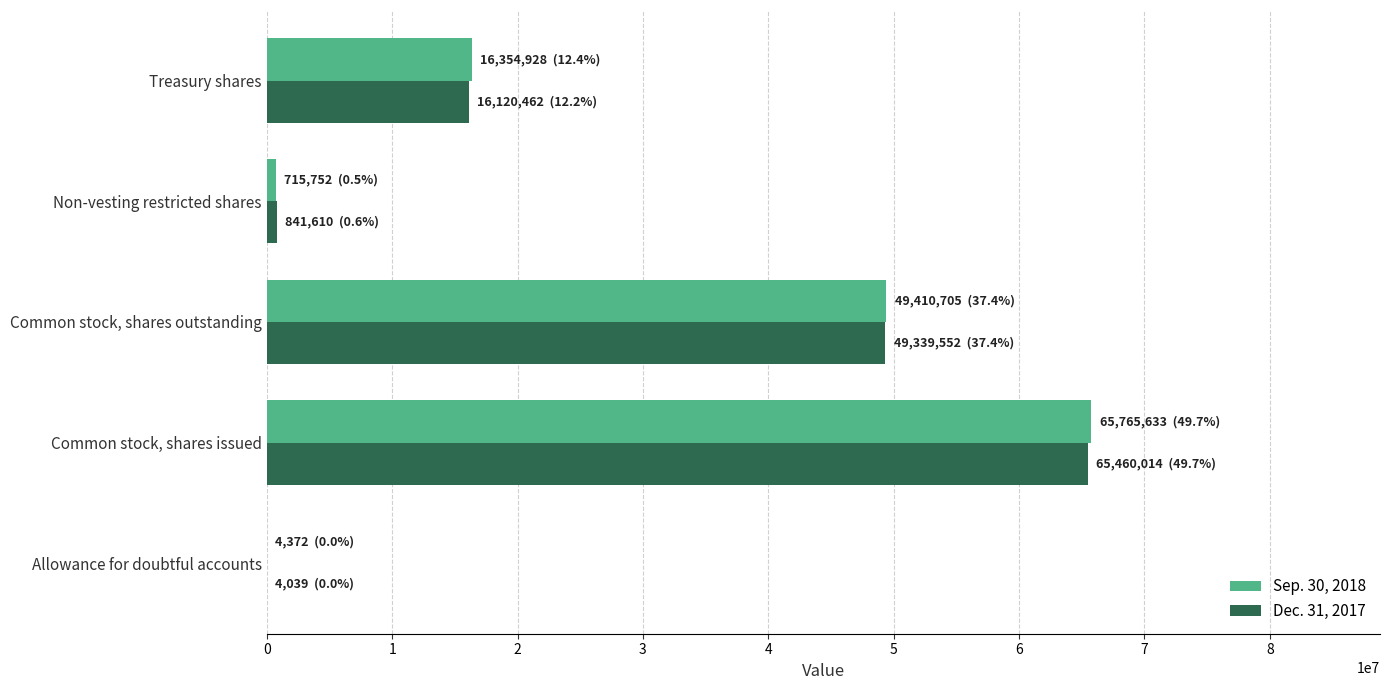

What is the average value of the Sep. 30, 2018 series?

26450278